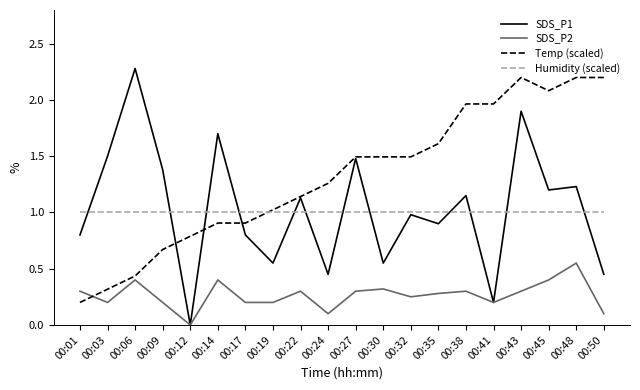

At 00:45, list the series in order from largest to smallest.

Temp (scaled), SDS_P1, Humidity (scaled), SDS_P2